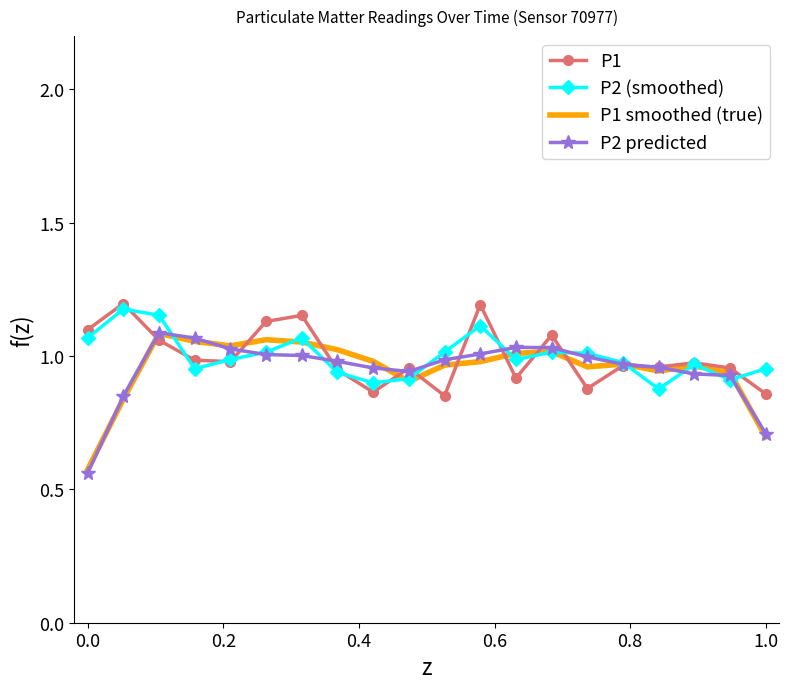

After their last crossing, which series has the higher values: P2 predicted or P2 (smoothed)?

P2 (smoothed)